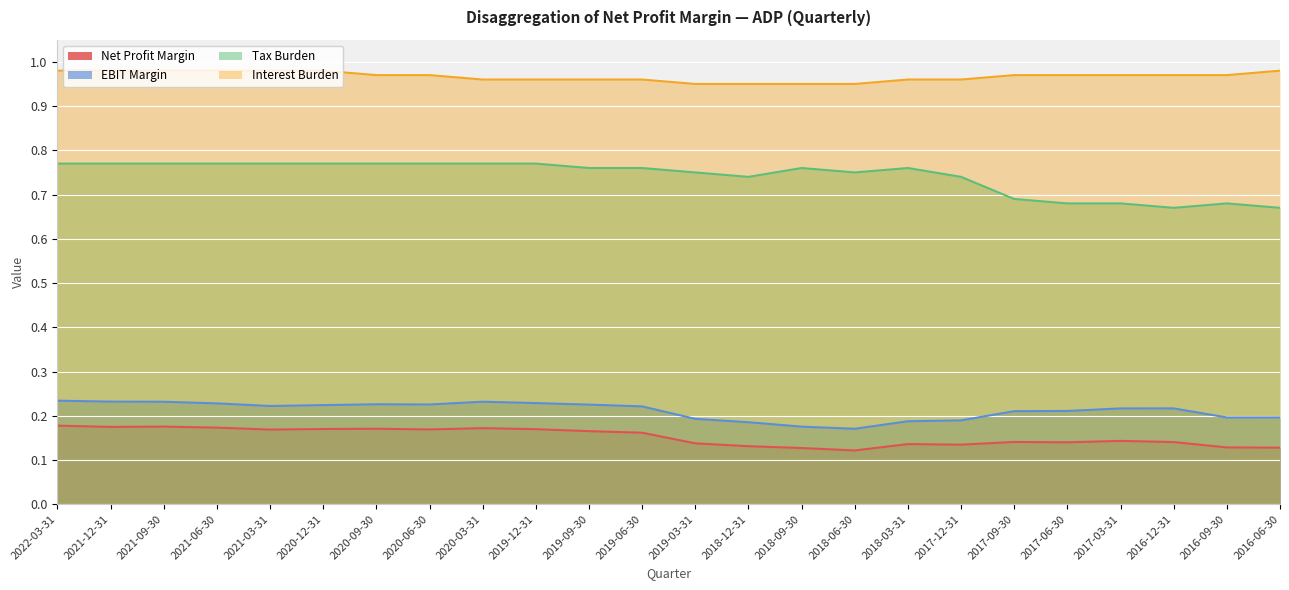

True or false: Net Profit Margin and Tax Burden intersect in this chart.

False